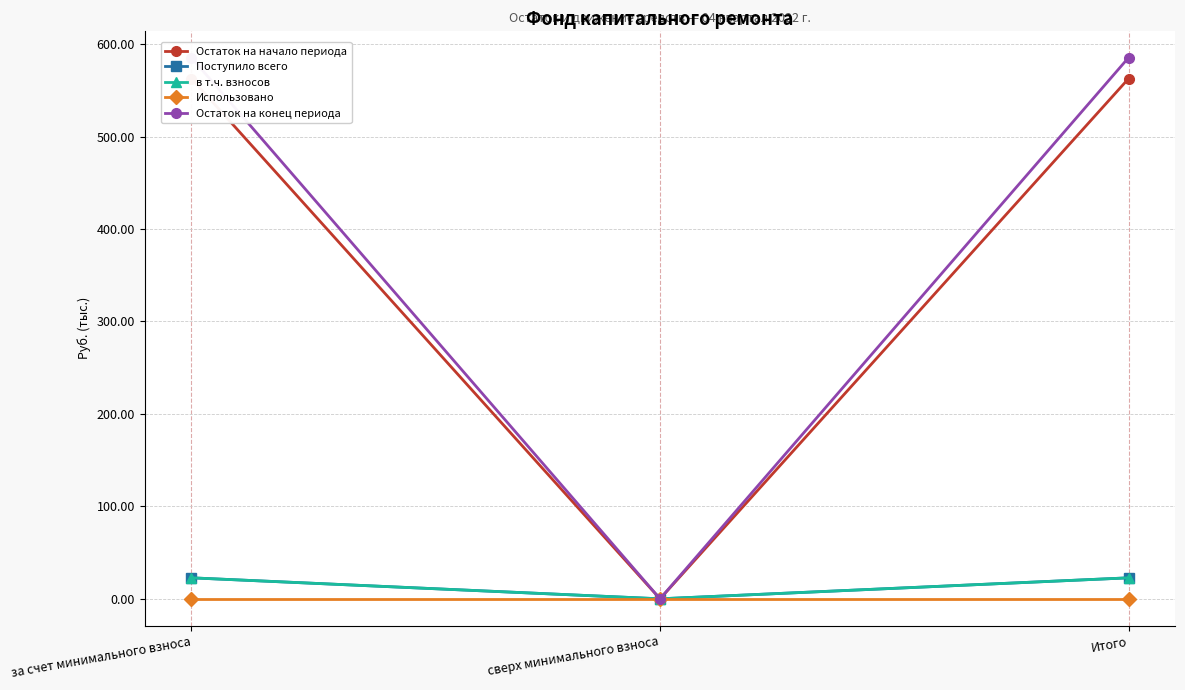

Is this an area chart (filled region under the line)?

No